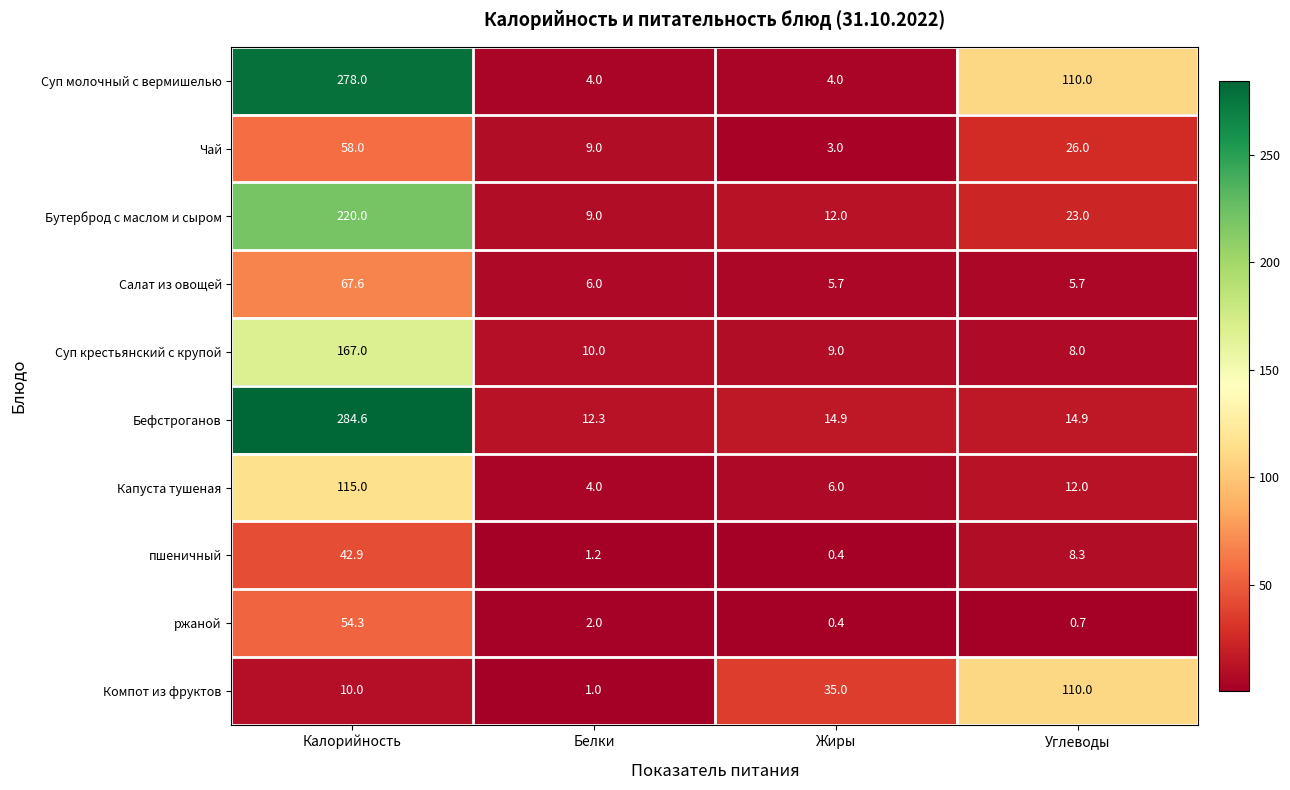

Which category has the highest value across all series?

Калорийность